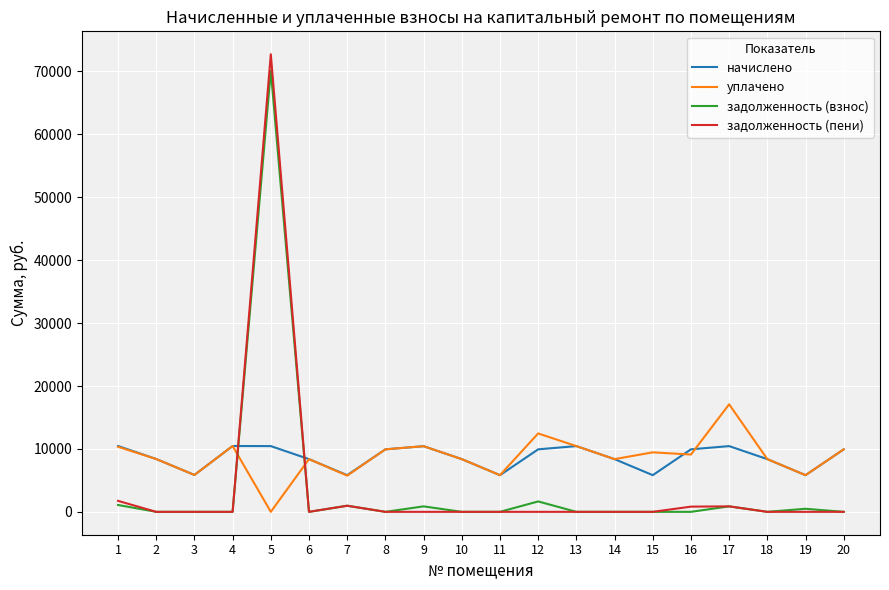

How many categories are shown in the chart?

20